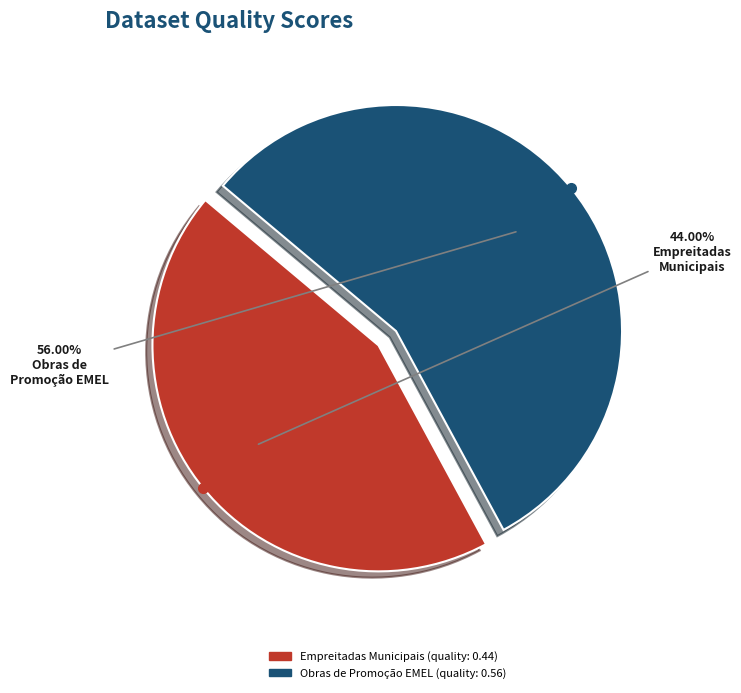

Does any single category account for the majority?

Yes